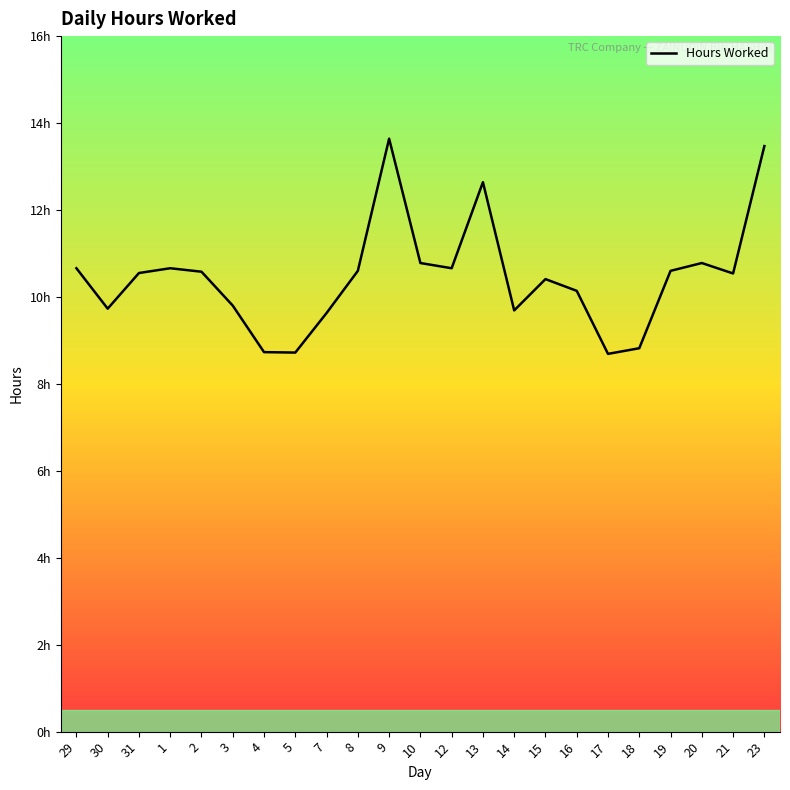

What is the average value?

10.5